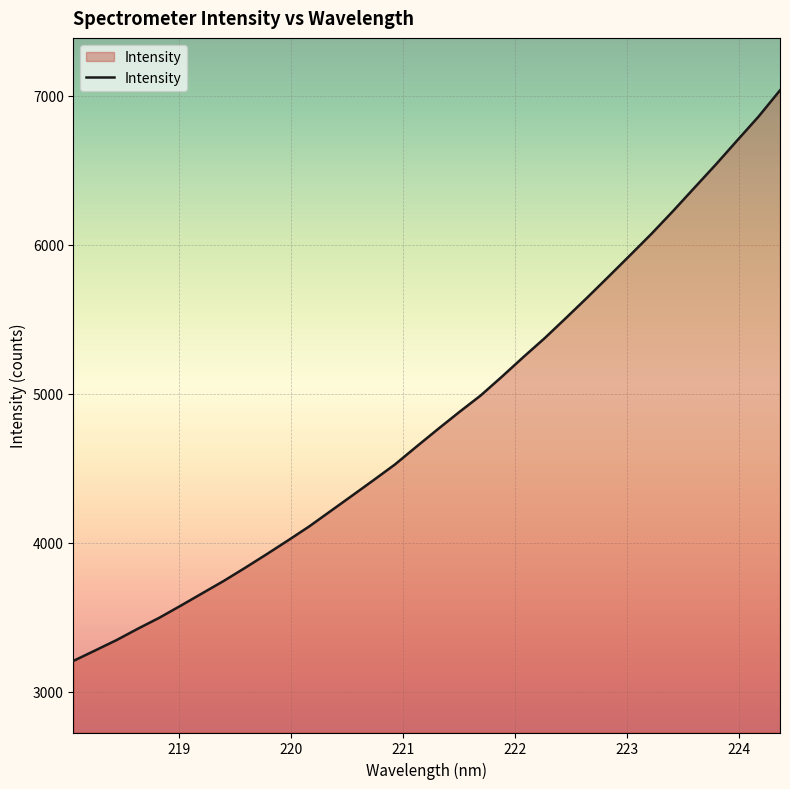

What is the difference between the maximum and minimum values?

3830.5